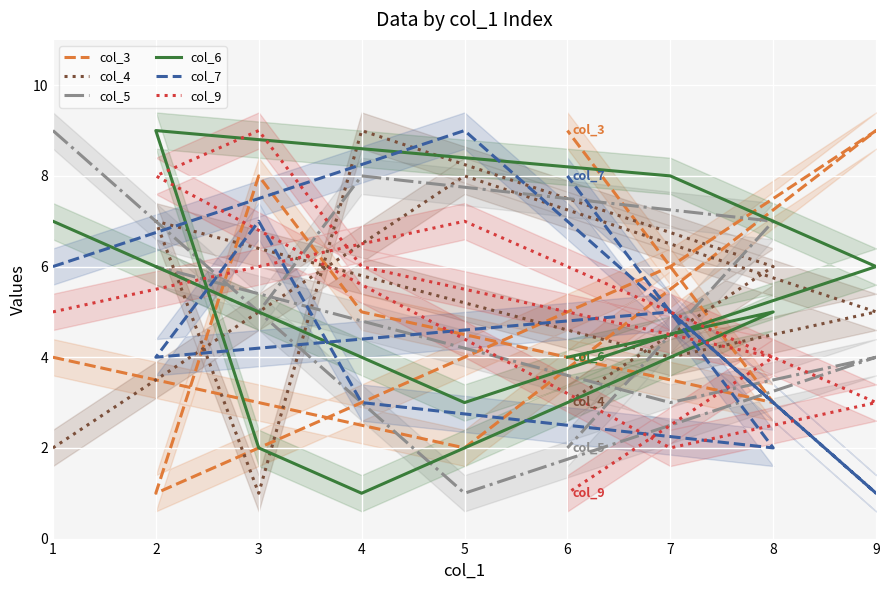

True or false: col_9 and col_3 cross at least once.

True